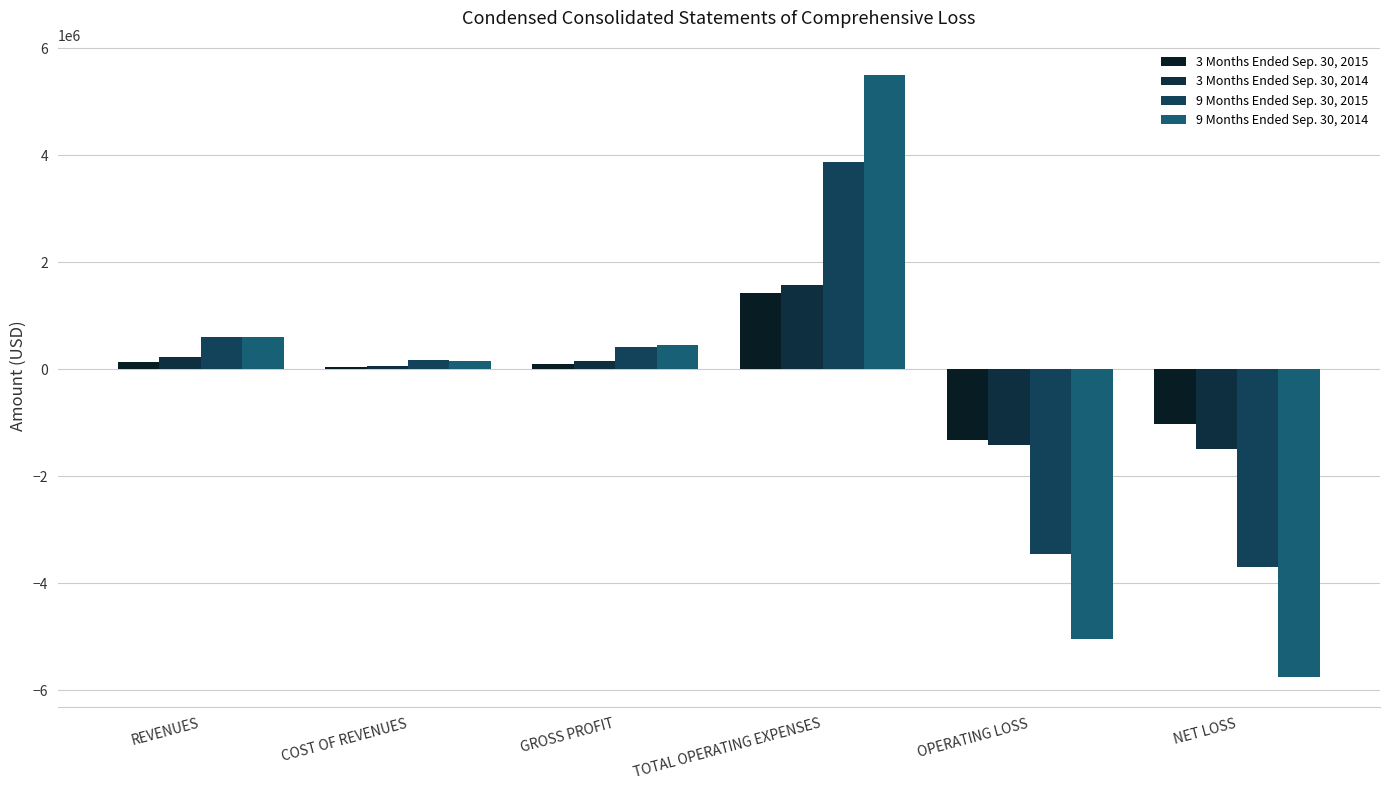

What is the minimum value for 3 Months Ended Sep. 30, 2014?

-1492905